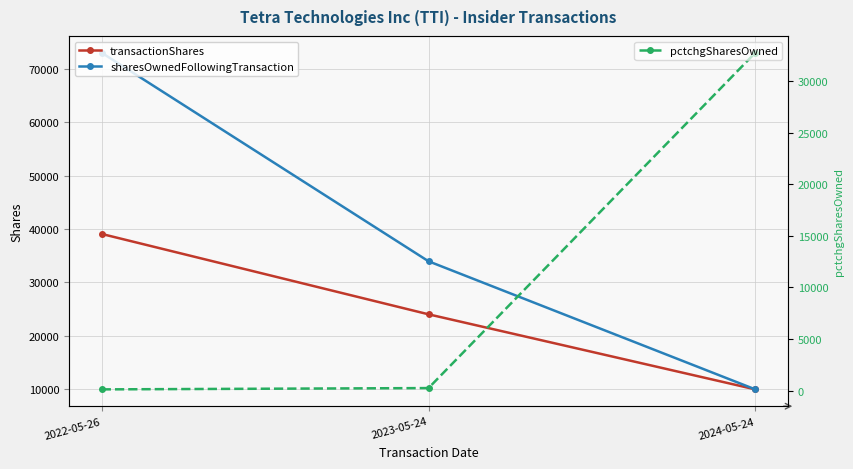

True or false: pctchgSharesOwned has a value of 115 at 2022-05-26.

True